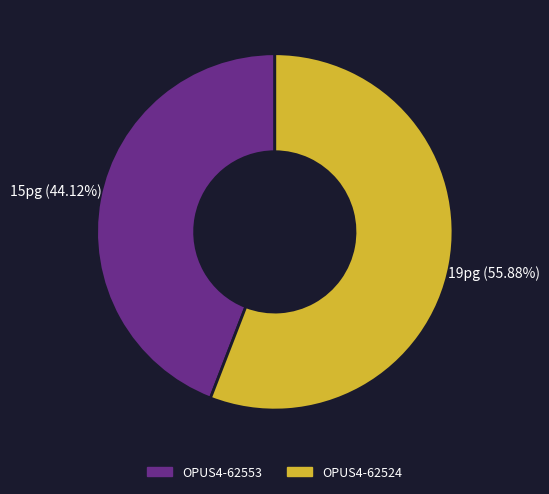

Which slice represents more than half of the pie?

OPUS4-62524